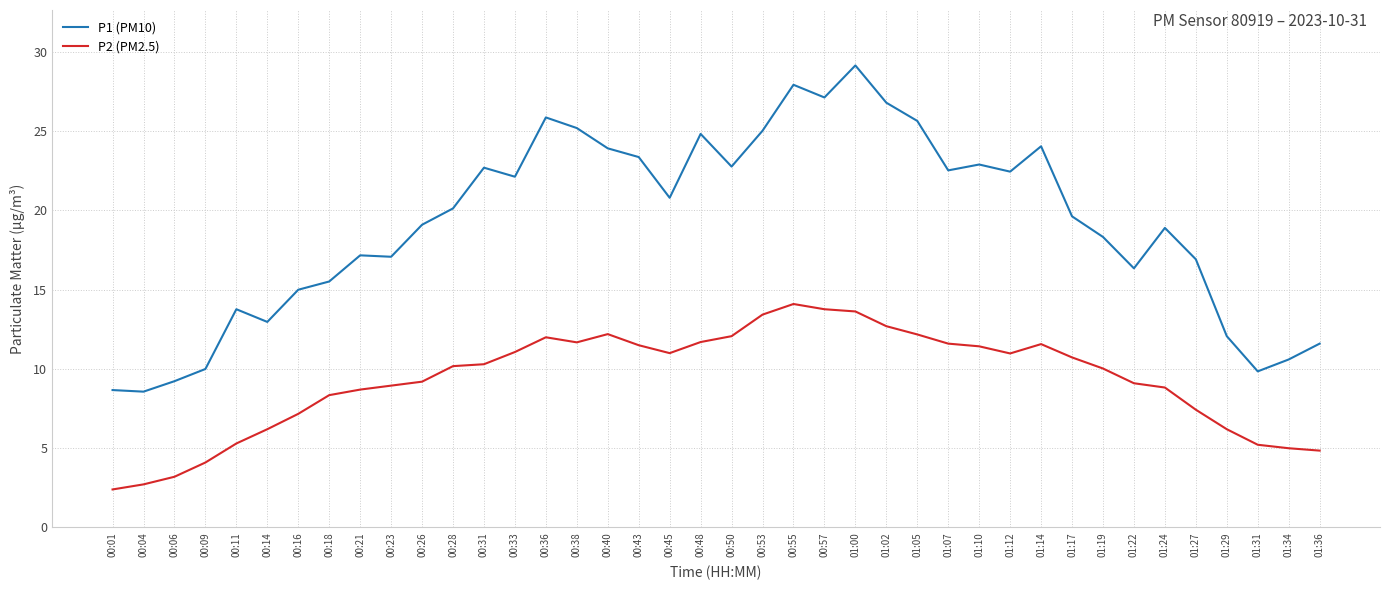

What is the lowest value of the P1 (PM10) series?

8.6